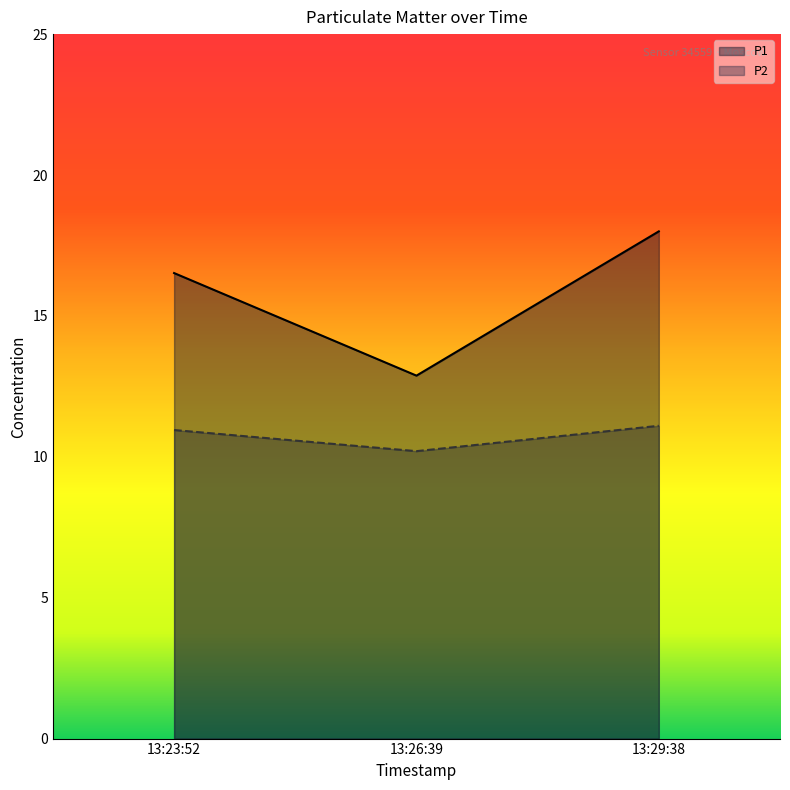

Reading right to left, transcribe all the data shown in this chart.

P1: 18.0	12.9	16.5
P2: 11.1	10.2	10.9